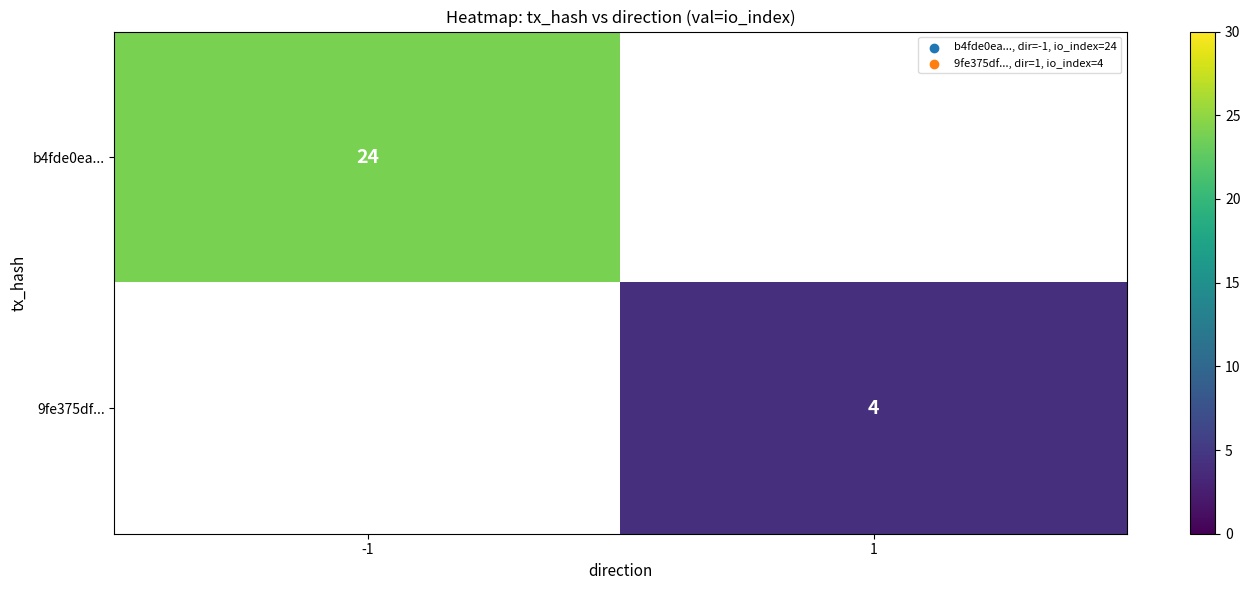

The b4fde0ea... series shows 24 at -1. True or false?

True